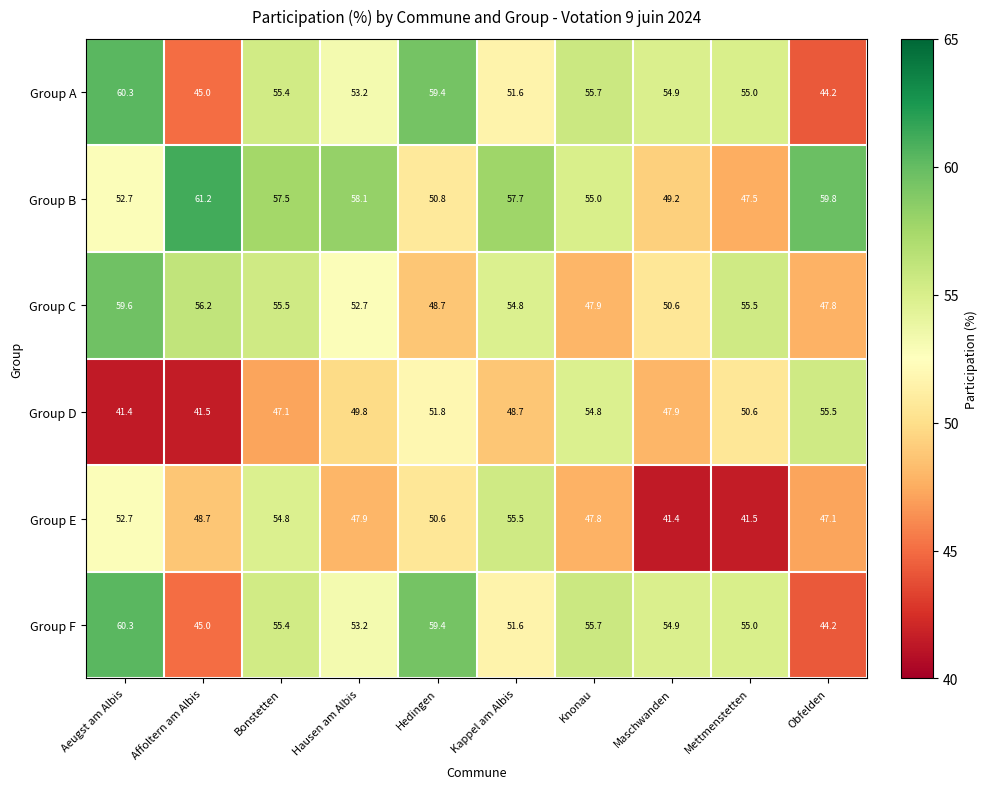

What value does the Group B series have at Aeugst am Albis?

52.7